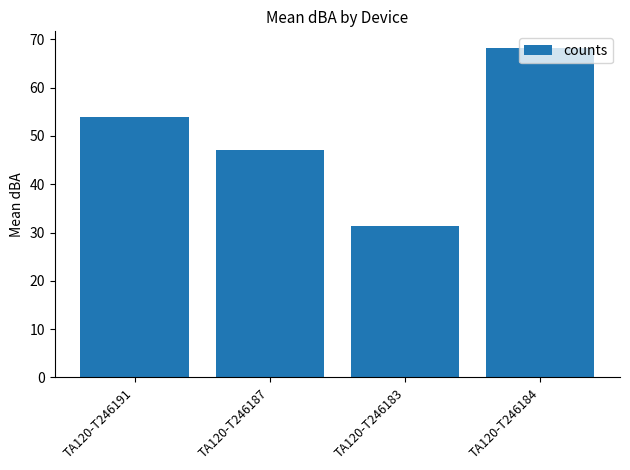

Are the bars grouped side by side (vs. stacked)?

No